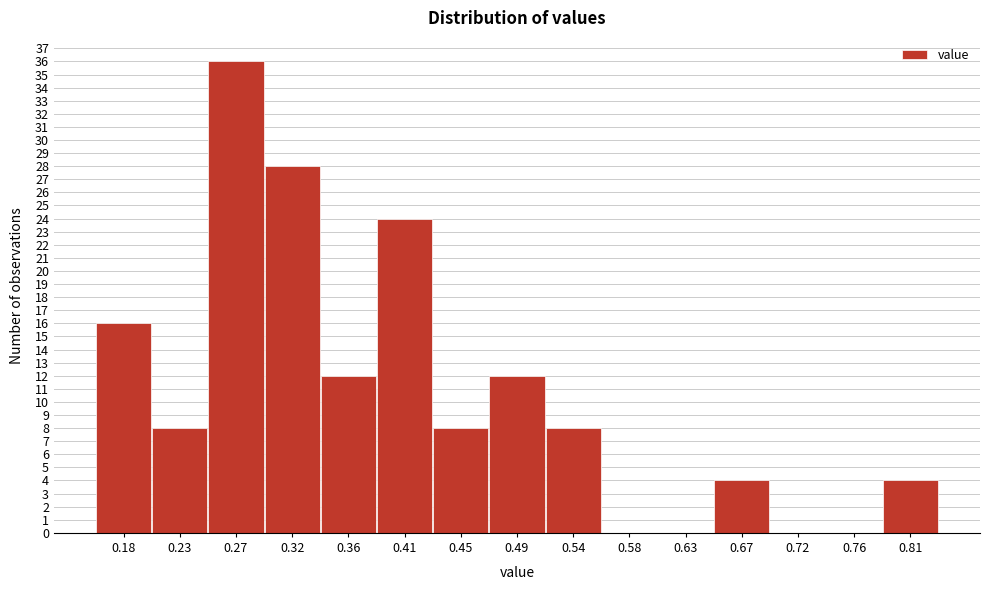

Reading left to right, transcribe this chart: for each bar, give the range it covers on the x-axis and its height. Neither the bar edges nor the heights are printed on the chart, so give them approximately, as read against the axes.

0.160 to 0.205: 16
0.205 to 0.250: 8
0.250 to 0.295: 36
0.295 to 0.340: 28
0.340 to 0.385: 12
0.385 to 0.430: 24
0.430 to 0.475: 8
0.475 to 0.515: 12
0.515 to 0.560: 8
0.560 to 0.605: 0
0.605 to 0.650: 0
0.650 to 0.695: 4
0.695 to 0.740: 0
0.740 to 0.785: 0
0.785 to 0.830: 4